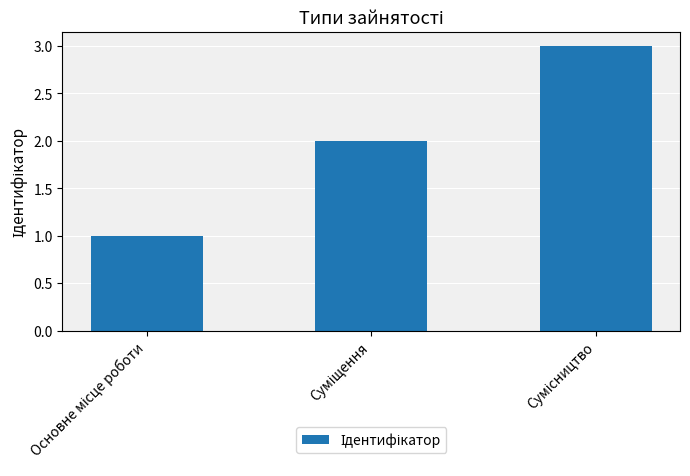

What is the sum of all values?

6